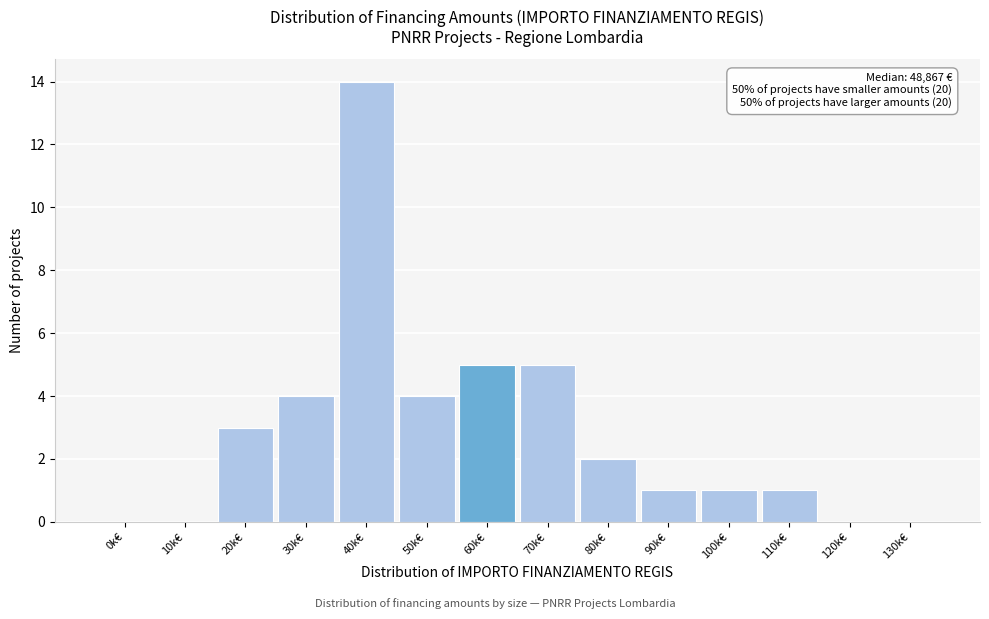

Reading left to right, transcribe all the data shown in this chart.

0k€=0	10k€=0	20k€=3	30k€=4	40k€=14	50k€=4	60k€=5	70k€=5	80k€=2	90k€=1	100k€=1	110k€=1	120k€=0	130k€=0